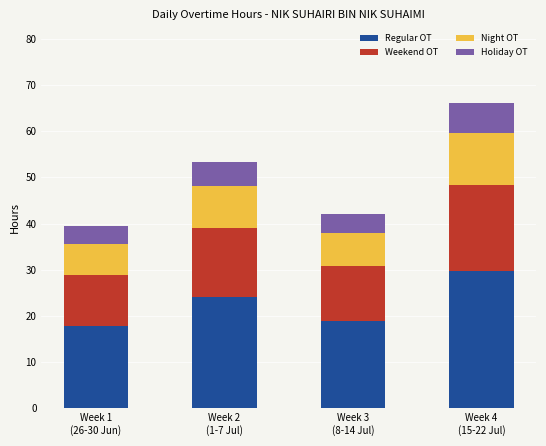

What is the difference between the maximum and minimum values in the Regular OT series?

12.0